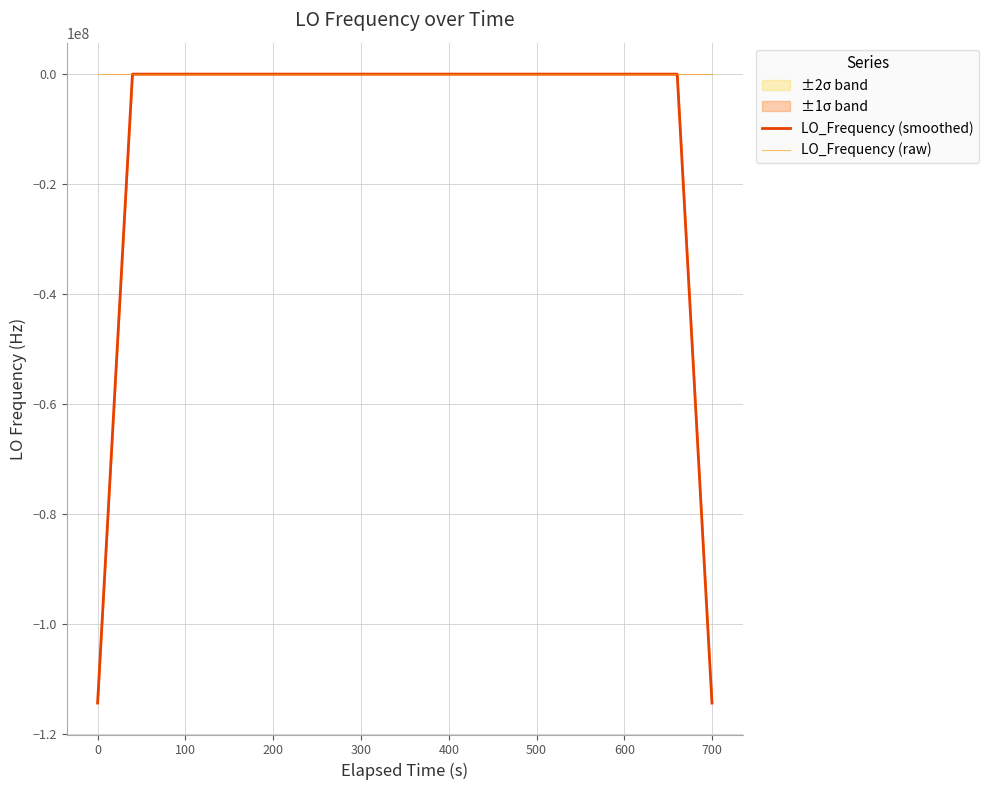

What is the lowest value of the LO_Frequency (smoothed) series?

-114418800.2